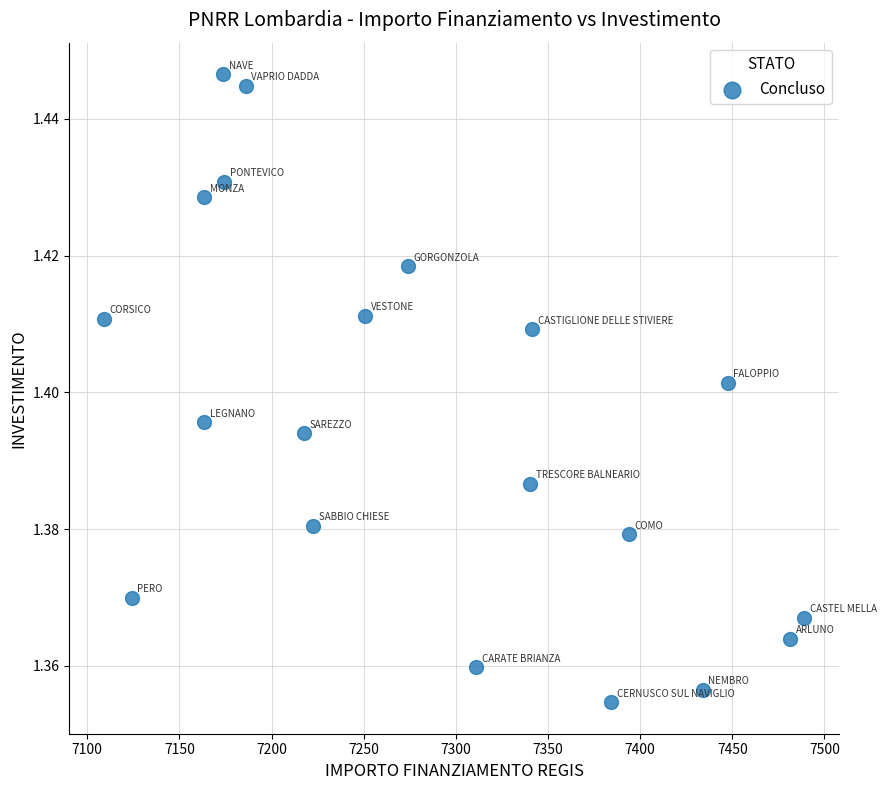

What is the range of X values (max minus min)?

379.7